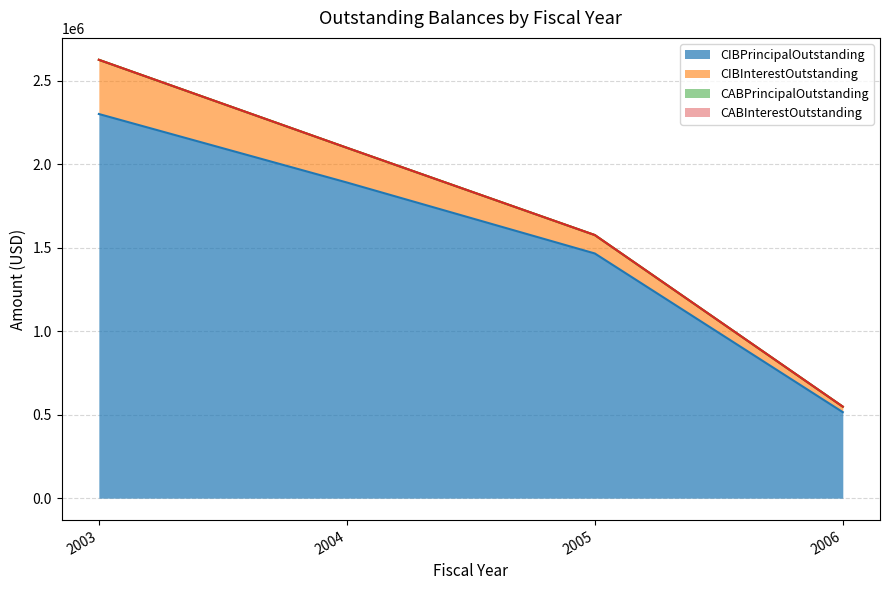

What are all the series names shown in the legend?

CIBPrincipalOutstanding, CIBInterestOutstanding, CABPrincipalOutstanding, CABInterestOutstanding